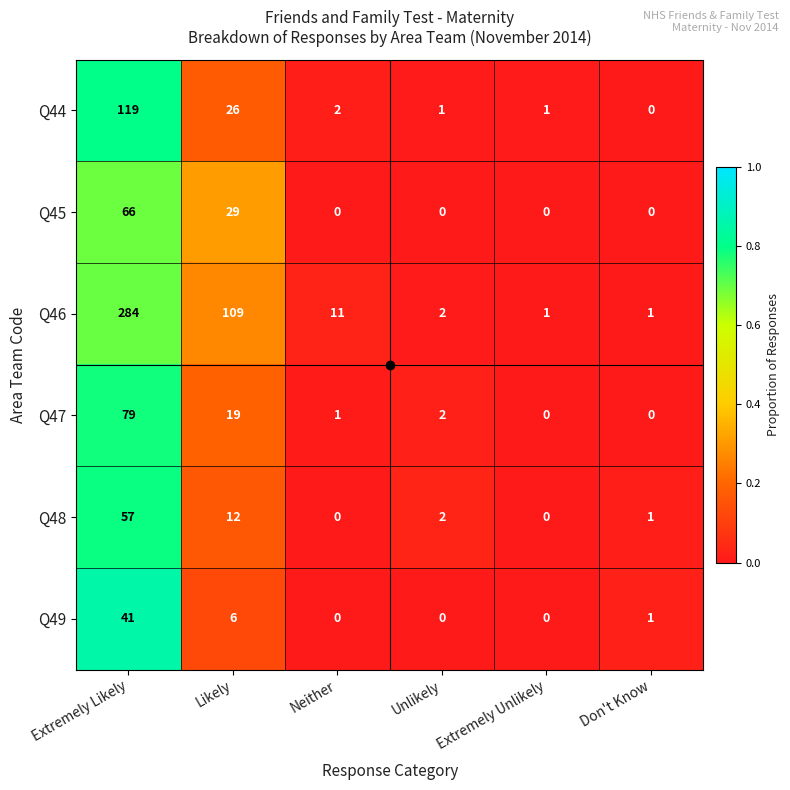

Which series changed the most between Unlikely and Don't Know?

Q47